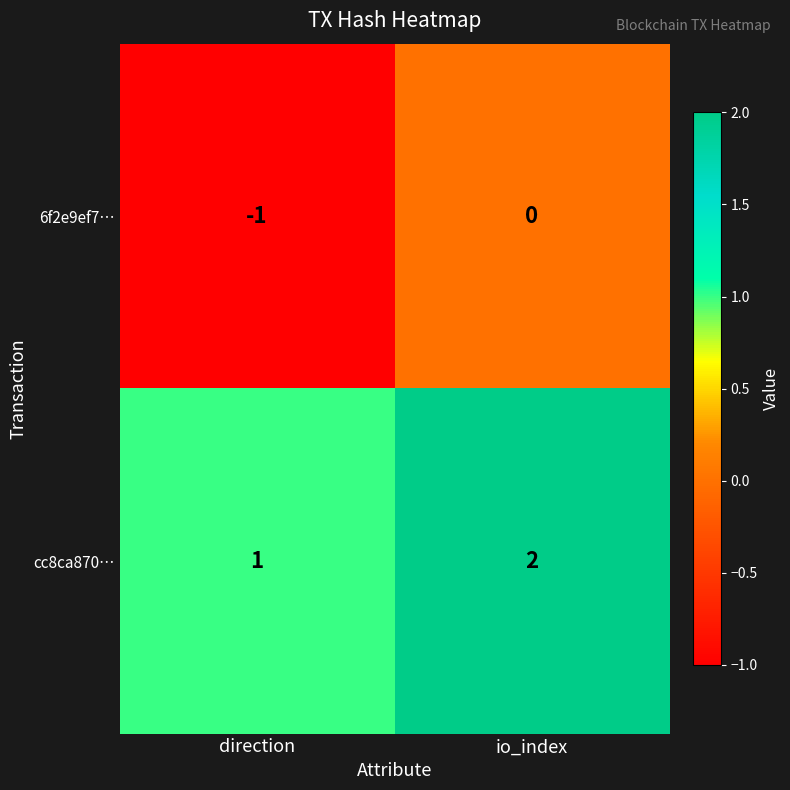

List the labels in order of 6f2e9ef7… value, largest first.

io_index, direction